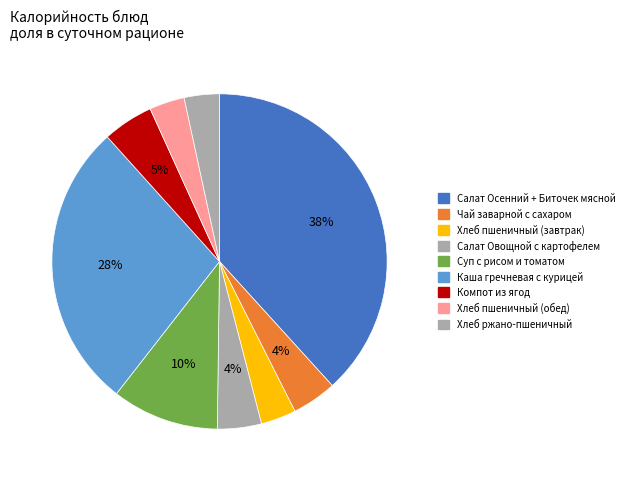

What is the smallest slice in the pie chart?

Хлеб пшеничный (завтрак)